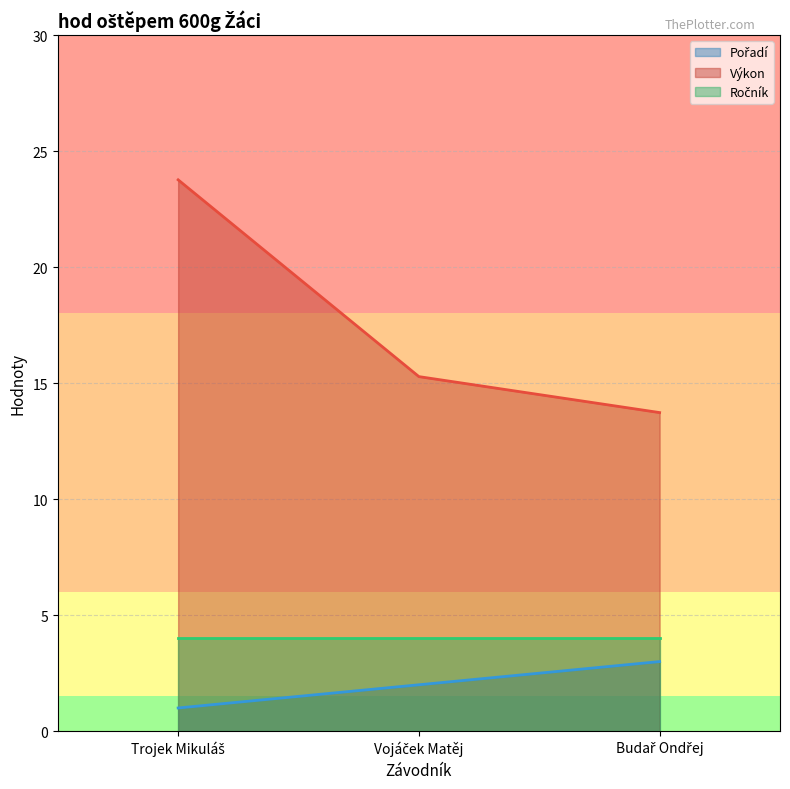

What is the greatest value displayed?

23.8